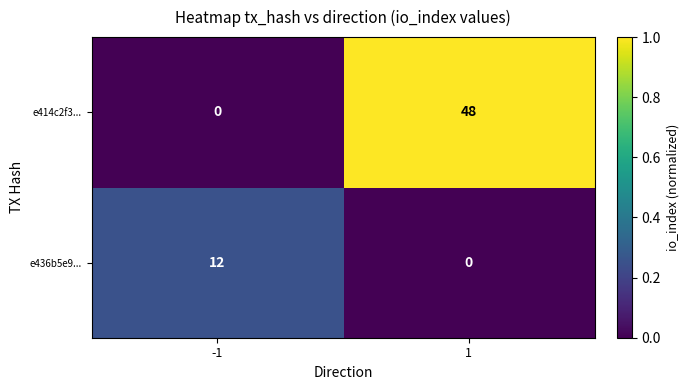

What is the greatest value displayed?

48